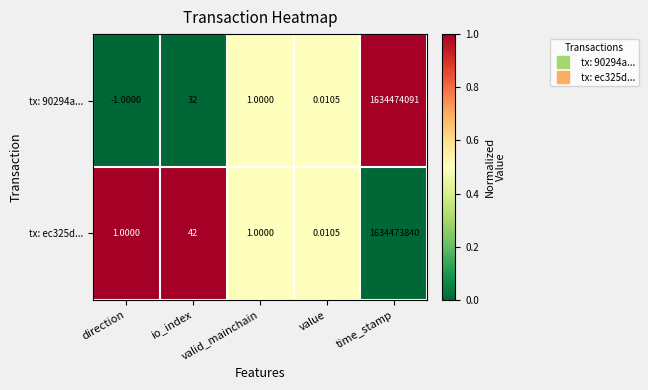

At which category is the sum across all series the highest?

time_stamp